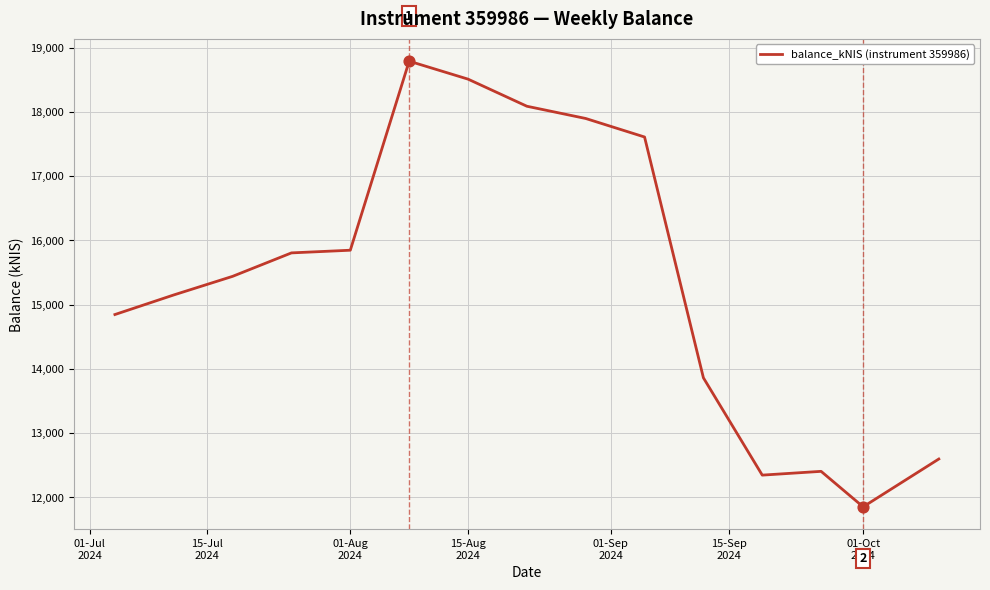

What is the maximum value shown in the chart?

18788.0